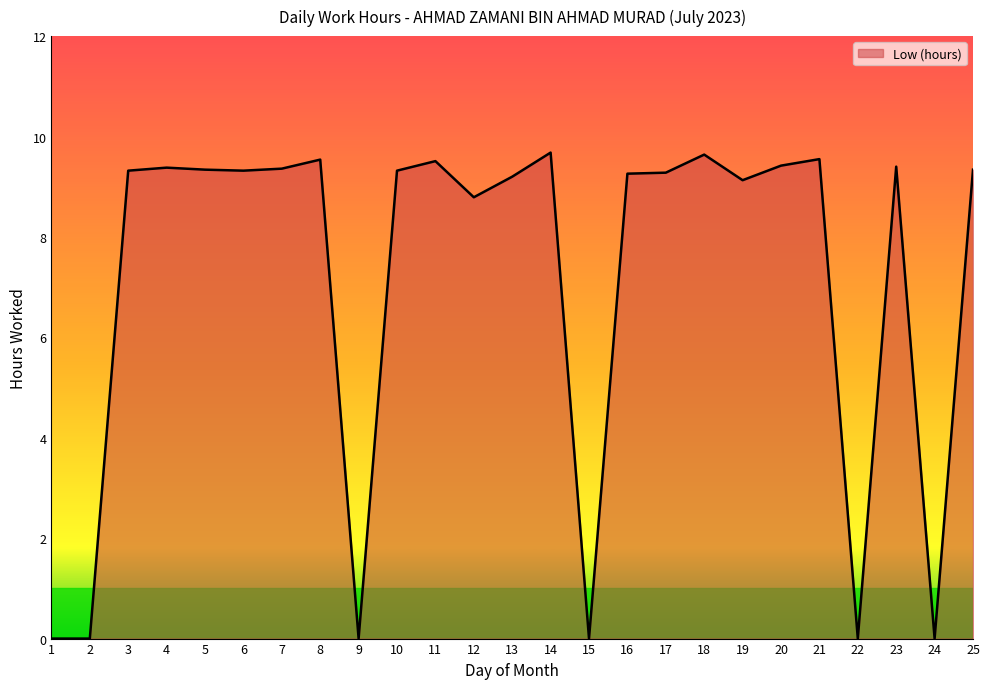

Which has a higher value, 21 or 23?

21